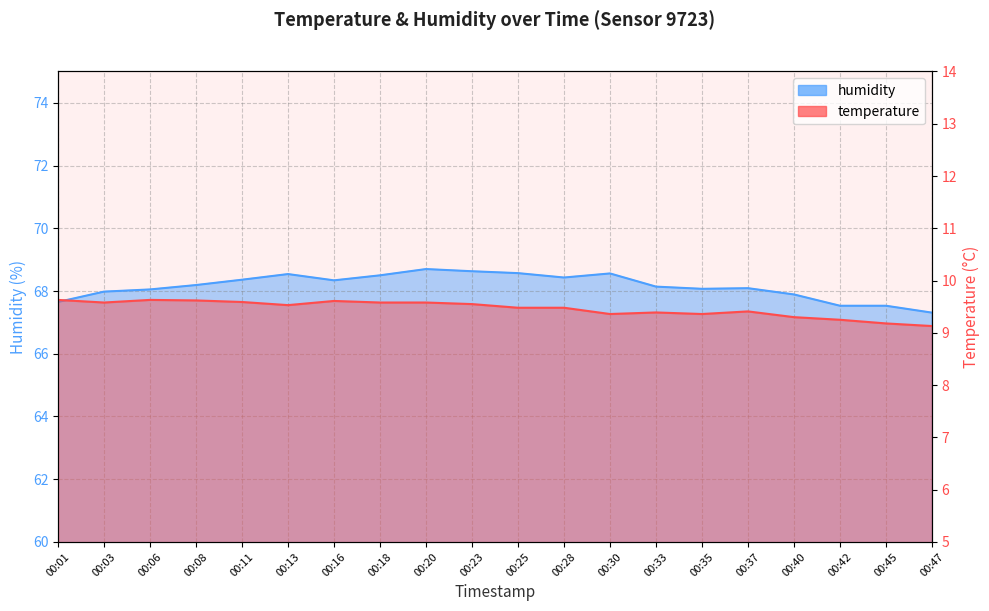

At which category does temperature reach its first local peak?

00:06